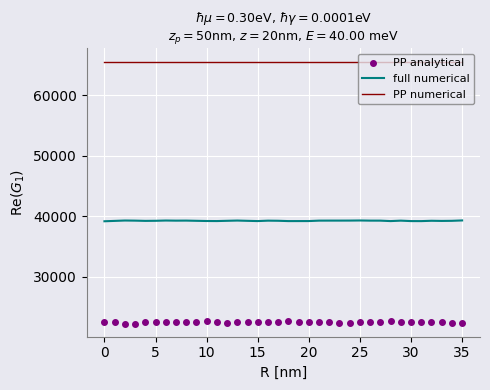

Which series has the largest range (max minus min)?

PP analytical